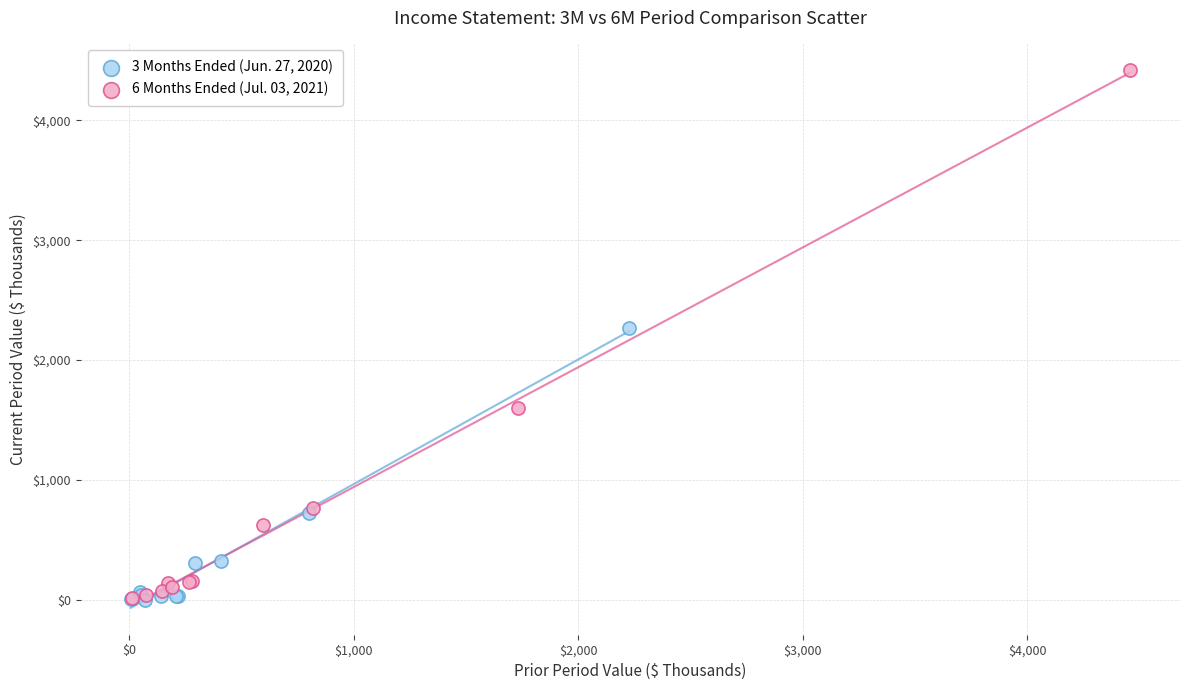

Which series has the widest spread of Y values?

6 Months Ended (Jul. 03, 2021)